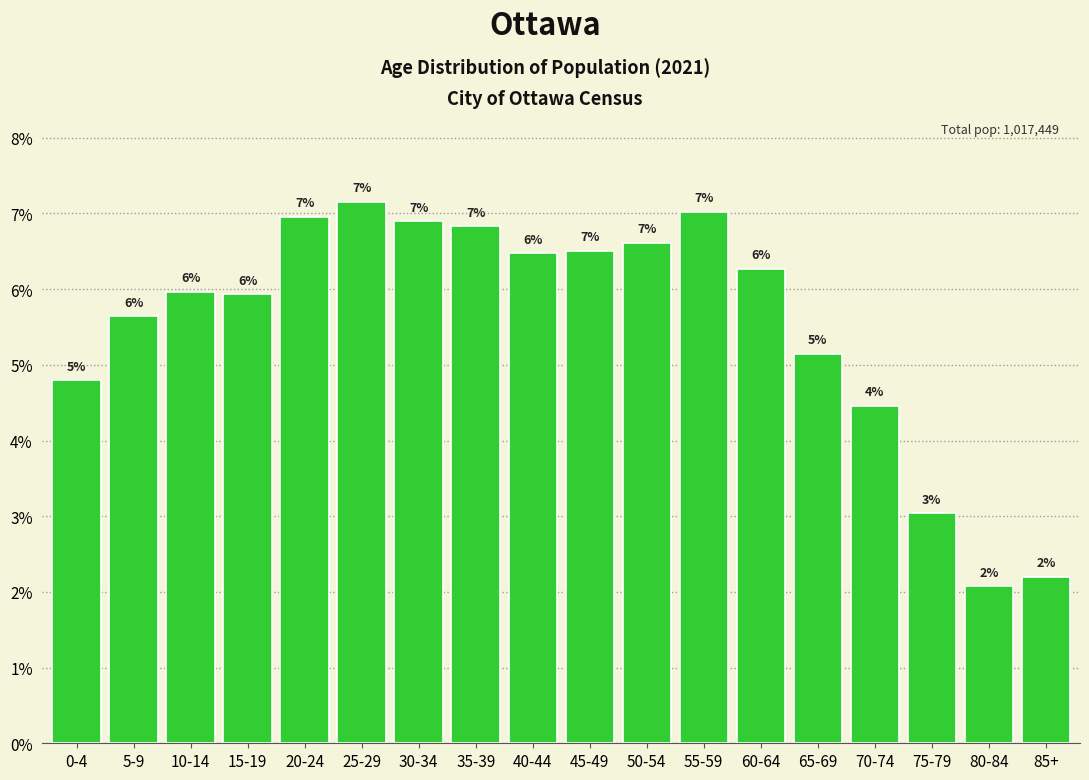

What is the approximate value at 50-54?

6.6